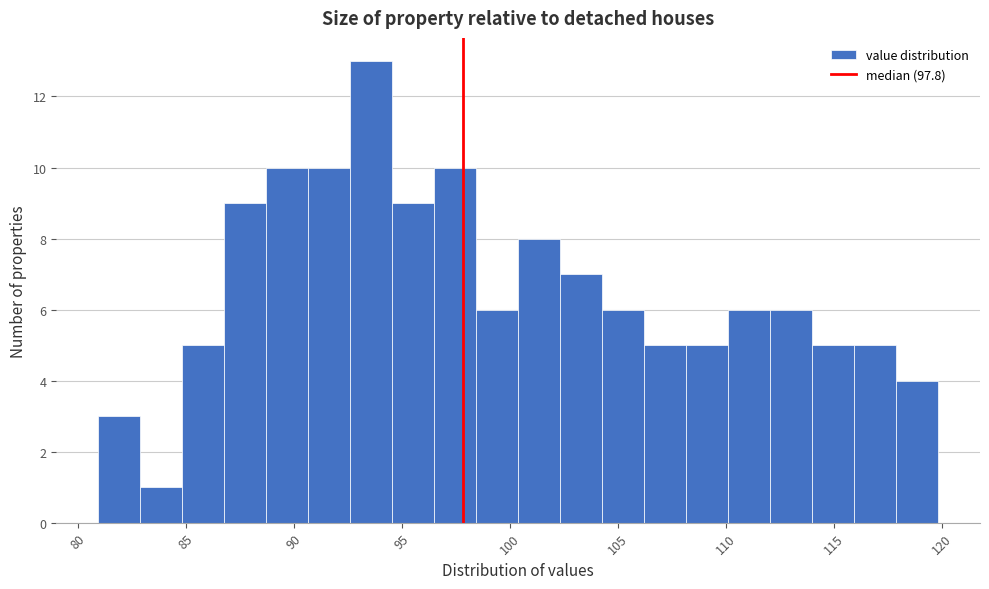

Read against the x-axis, roughly where is the centre of the tallest bar?

93.5